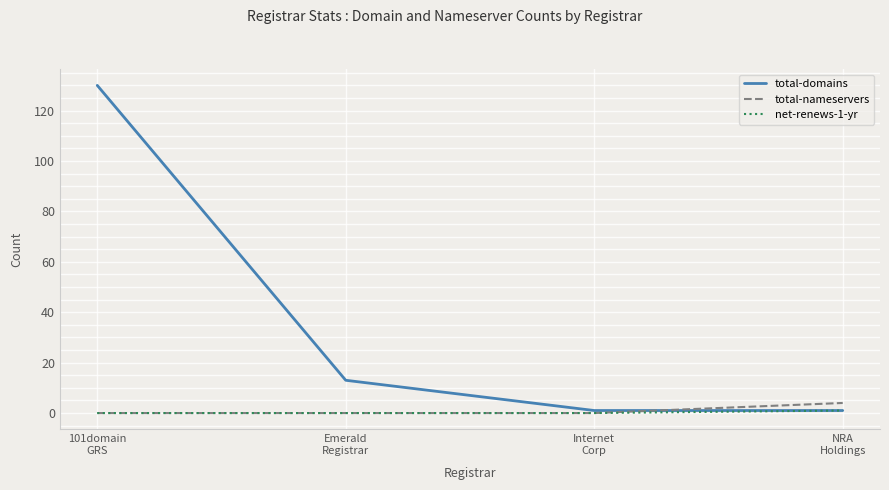

Which series has the widest spread of values?

total-domains